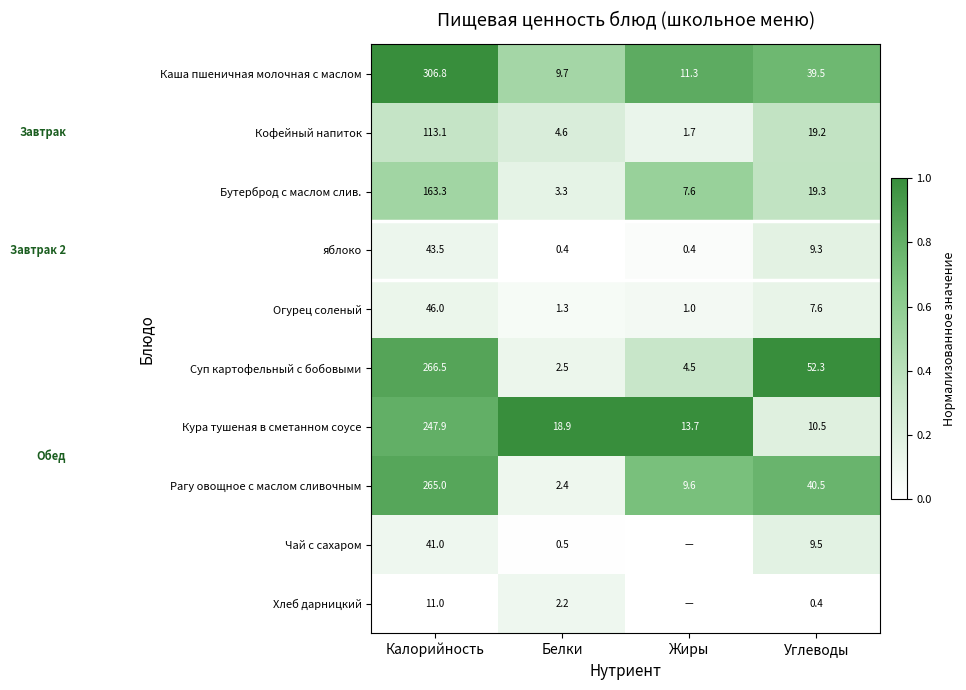

Which category has the lowest value across all series?

Белки